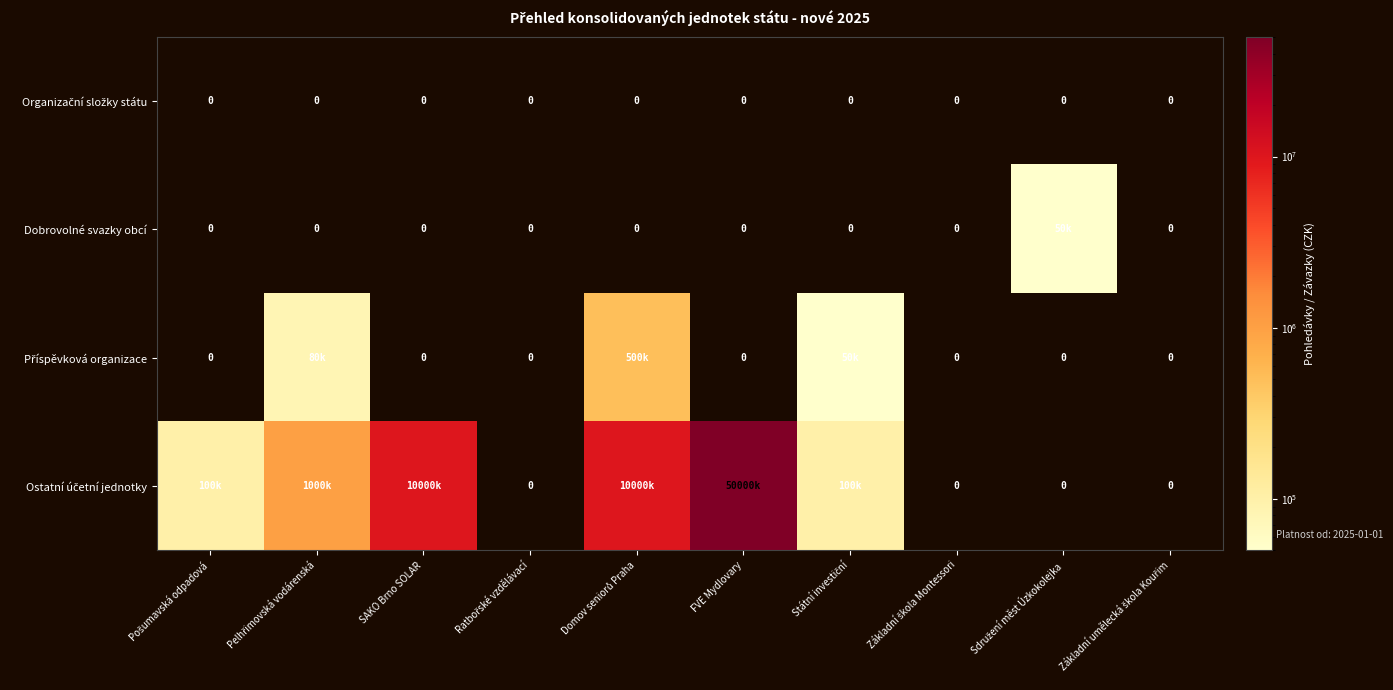

True or false: Dobrovolné svazky obcí has a value of 30423 at Ratbořské vzdělávací.

False